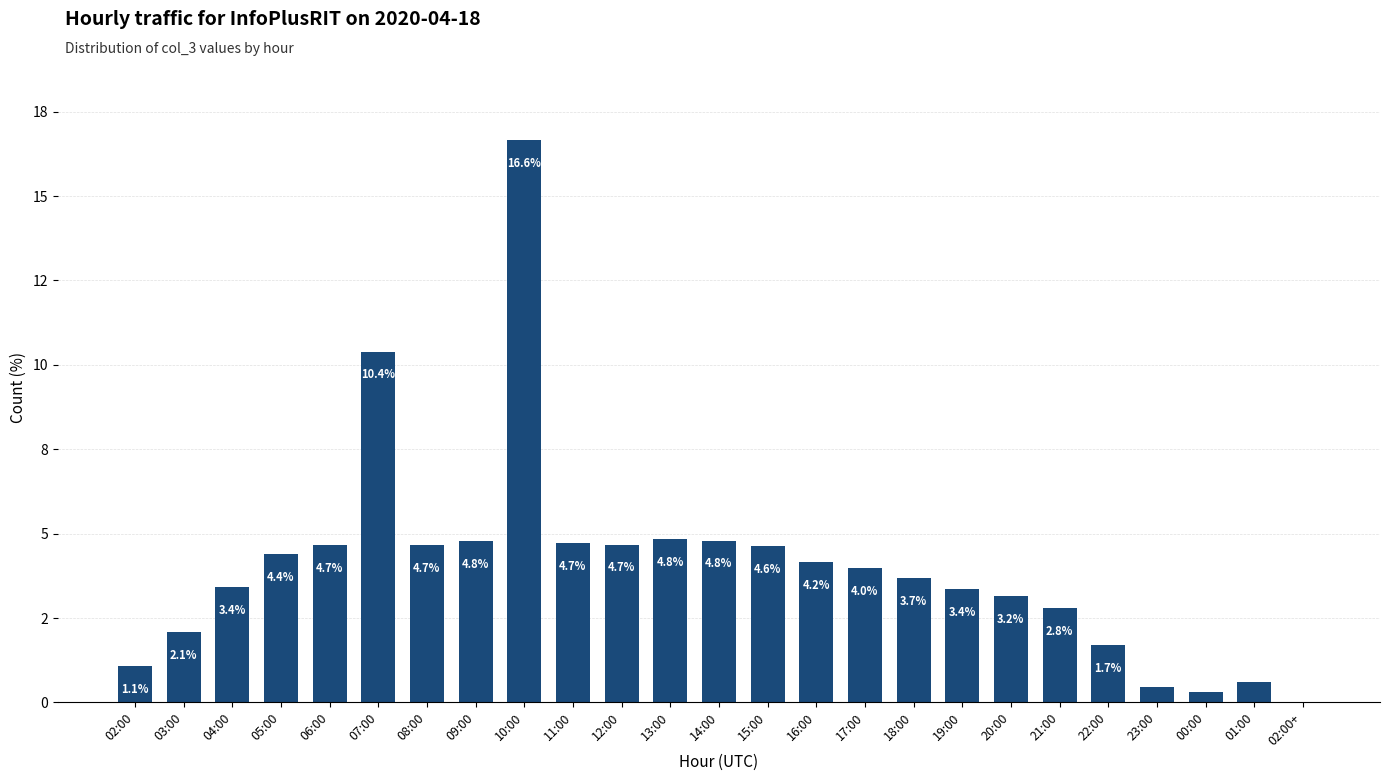

How many distinct data groups are displayed?

1